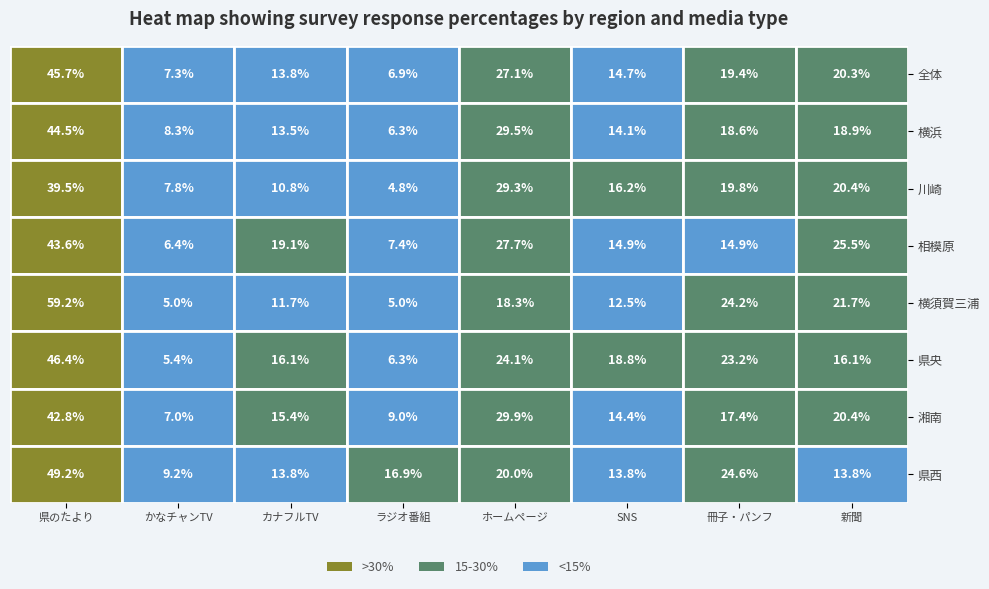

What is the sum of all 横須賀三浦 values?

157.6